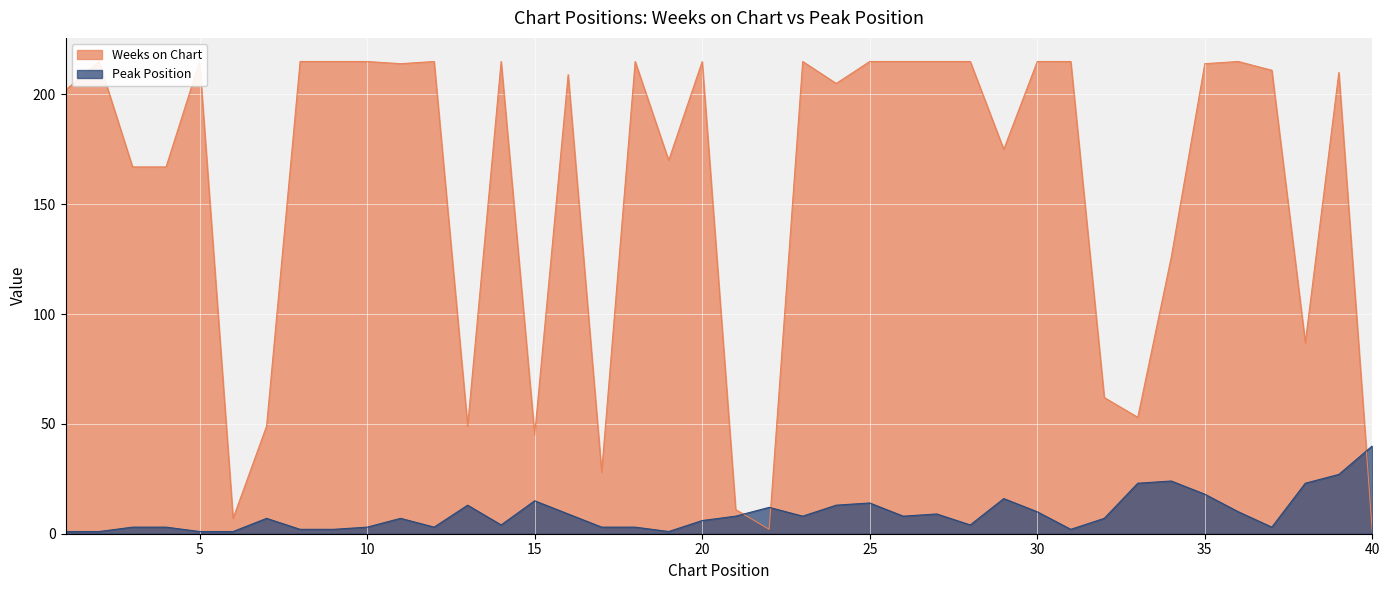

After their last crossing, which series has the higher values: Peak Position or Weeks on Chart?

Peak Position